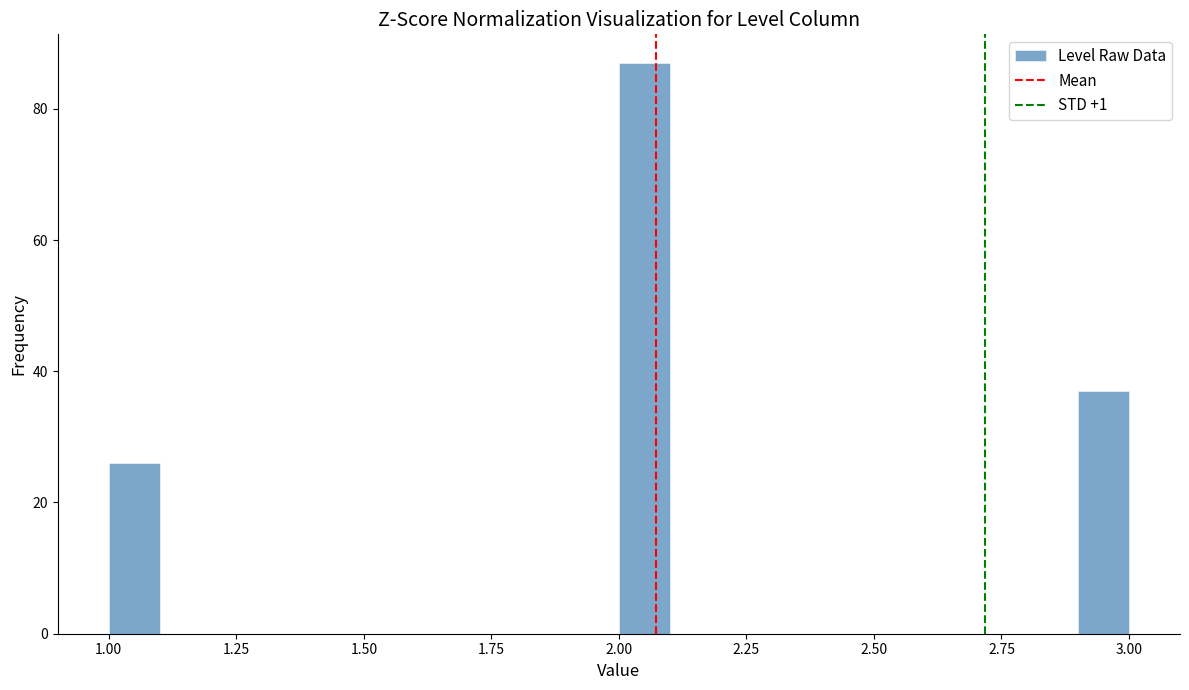

Read against the x-axis, roughly where is the centre of the tallest bar?

2.05